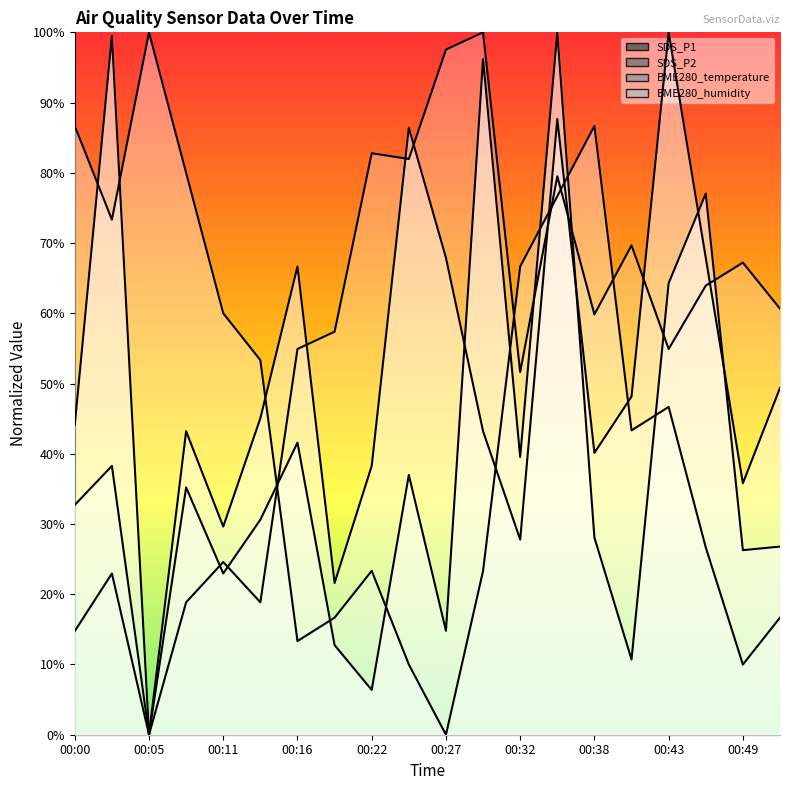

What is the sum of all BME280_humidity values?

1082.0